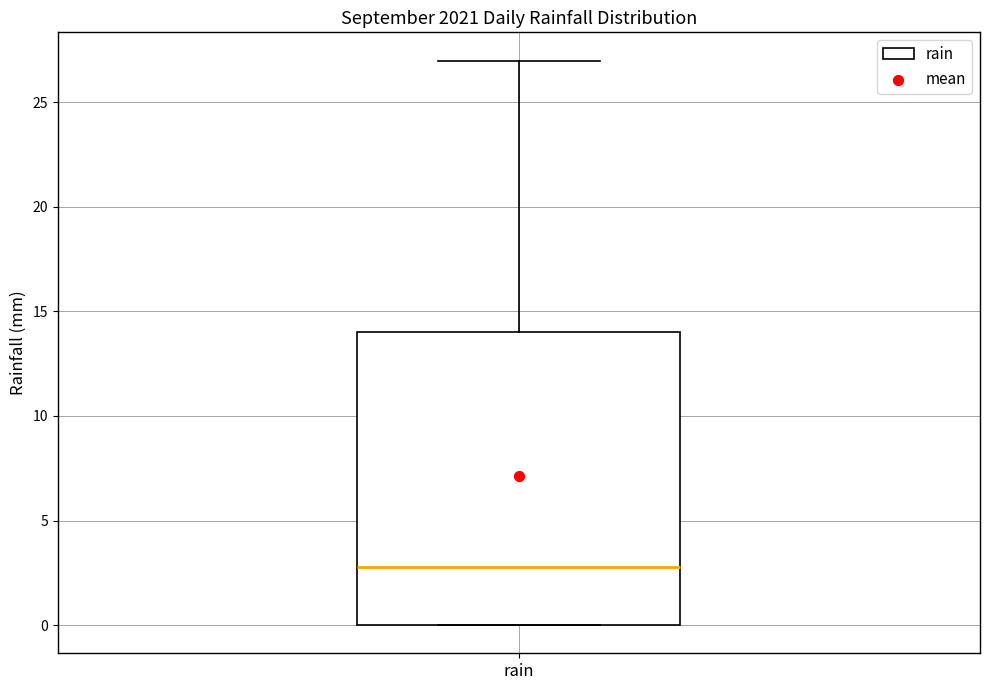

Read this box plot against the y-axis: the position of the median line, the range covered by the box, and the ends of both whiskers. The values are not printed on the chart, so give them approximately, as read against the axis.

median 3, box 0 to 14, whiskers 0 to 27